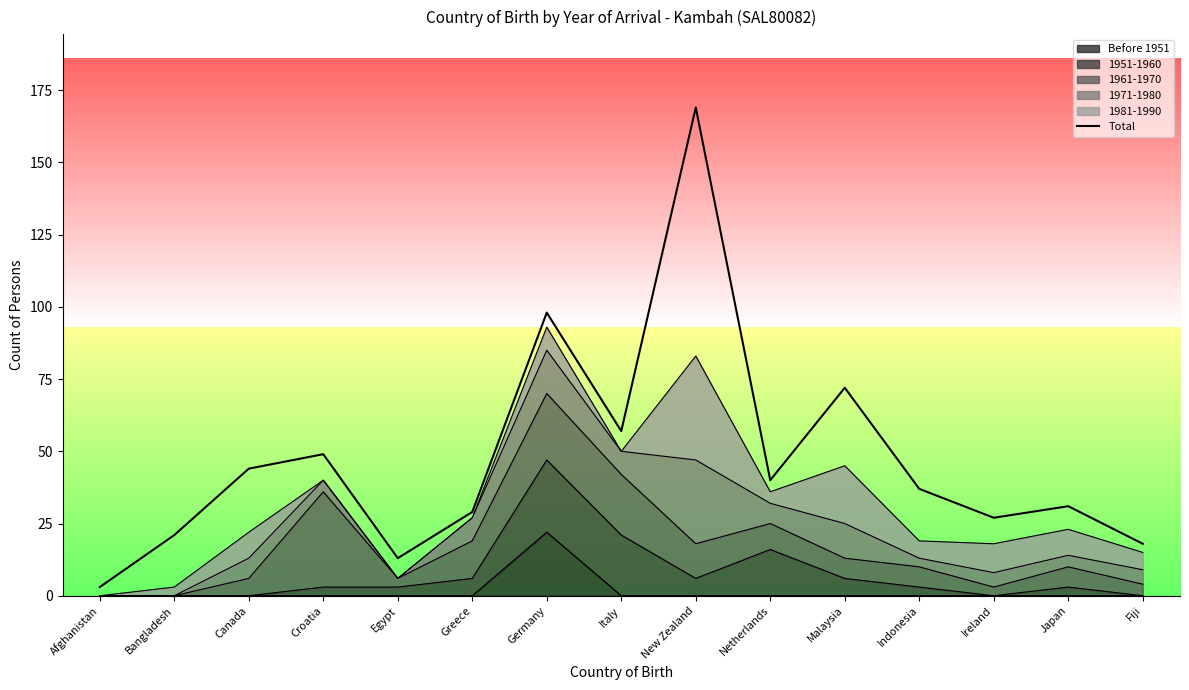

How many lines are shown in the chart?

1